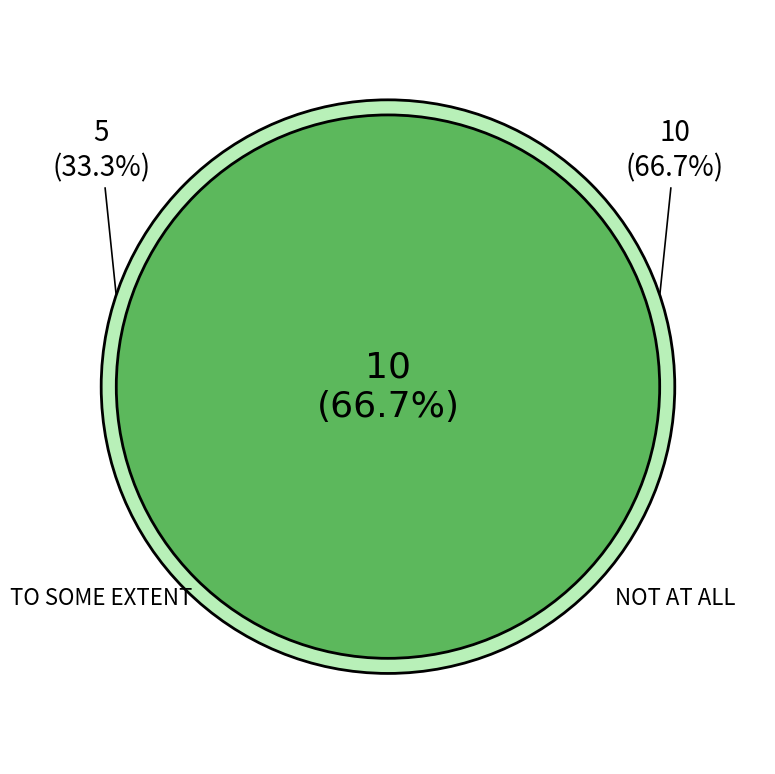

Between TO SOME EXTENT and NOT AT ALL, which is larger?

NOT AT ALL